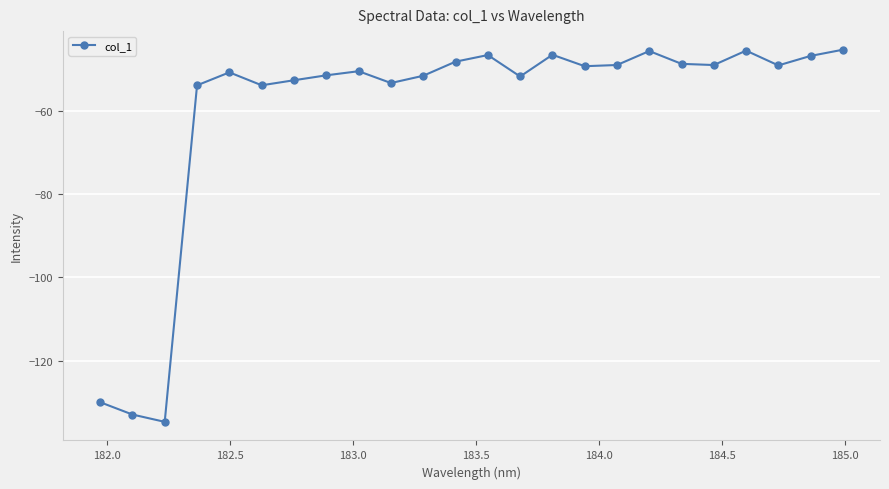

True or false: the data has more than 1 interior local peaks.

True